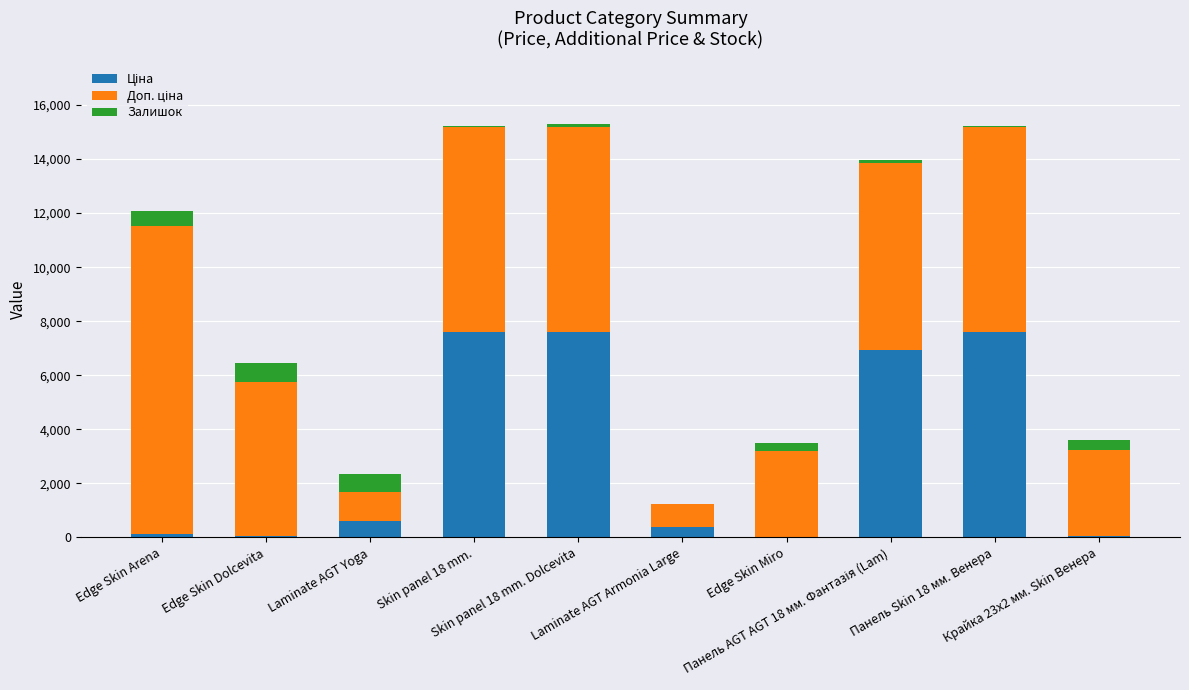

What is the difference between the maximum and minimum values in the Ціна series?

7565.0